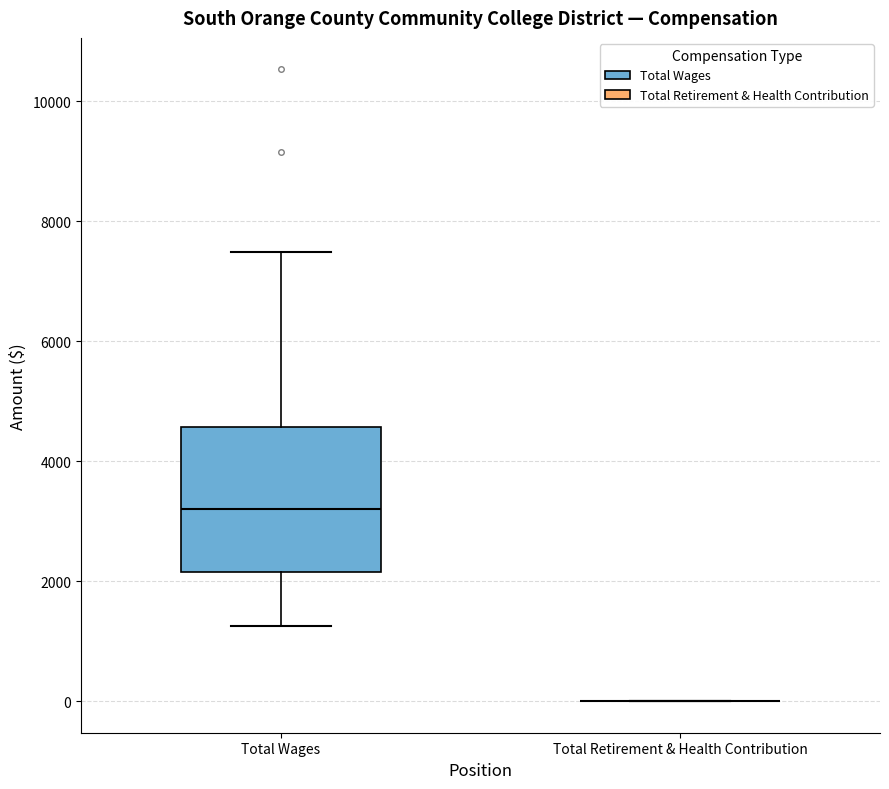

Reading left to right, transcribe this box plot: for each box, give where its median line is, the range the box spans, and where its two whiskers end, as read against the y-axis. The values are not printed on the chart, so give them approximately, as read against the axis.

Total Wages: median 3200, box 2200 to 4600, whiskers 1200 to 7400
Total Retirement & Health Contribution: box collapsed to a line at 0, whiskers 0 to 0